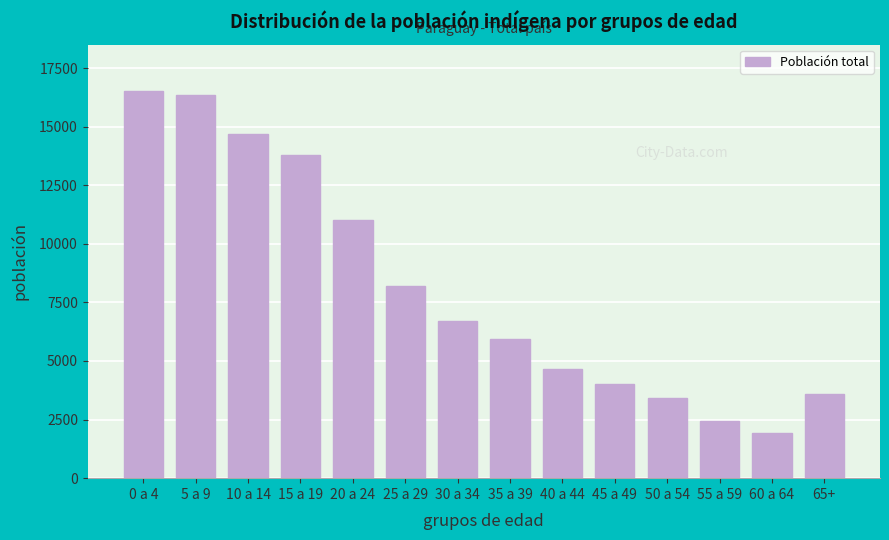

Reading right to left, transcribe all the data shown in this chart.

65+=3611	60 a 64=1922	55 a 59=2429	50 a 54=3407	45 a 49=4038	40 a 44=4665	35 a 39=5944	30 a 34=6687	25 a 29=8200	20 a 24=11024	15 a 19=13777	10 a 14=14704	5 a 9=16330	0 a 4=16516